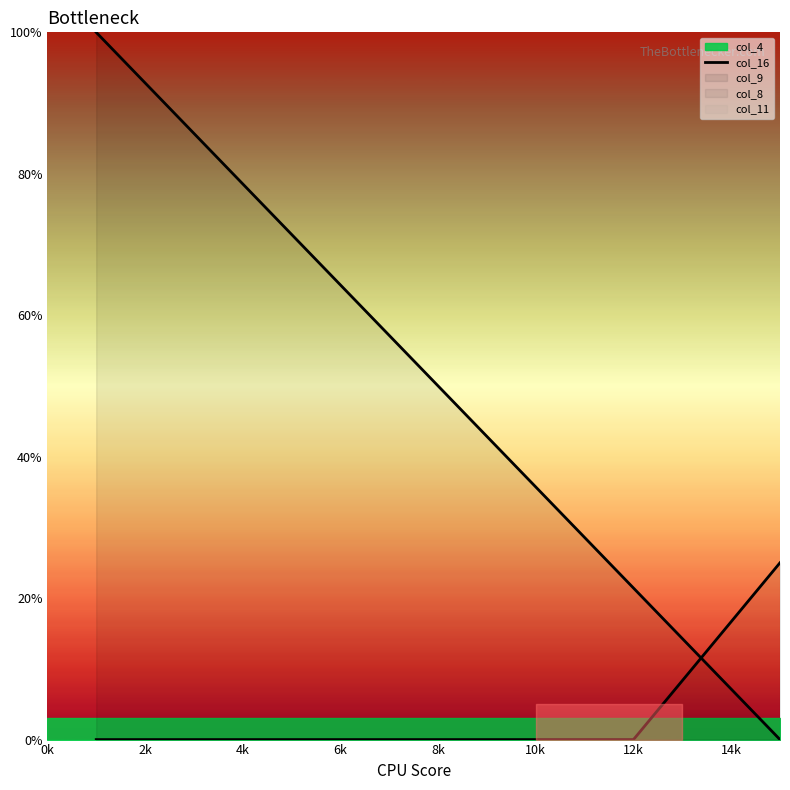

How many data points does each series have?

15